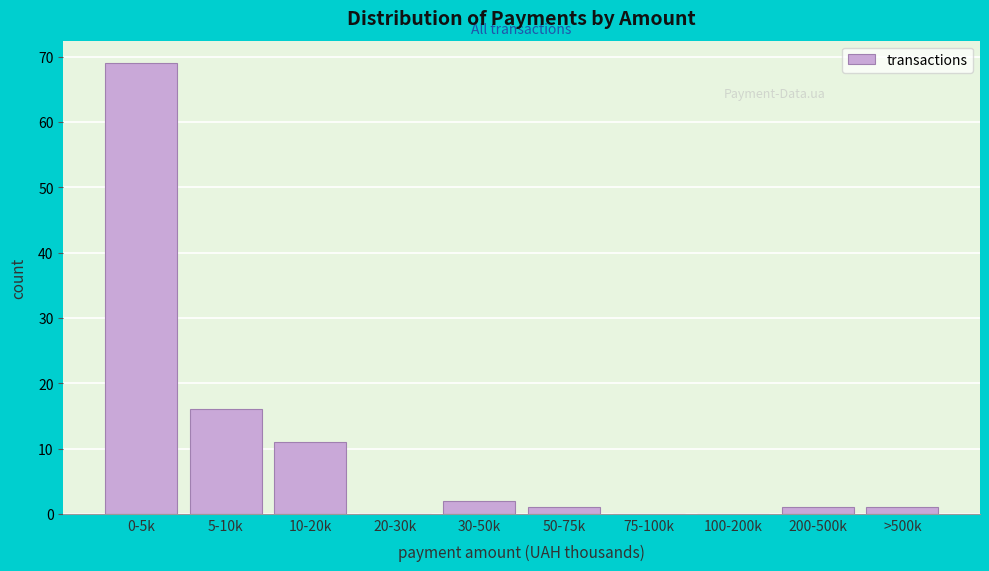

Reading right to left, list all the values displayed in this chart.

>500k=1	200-500k=1	100-200k=0	75-100k=0	50-75k=1	30-50k=2	20-30k=0	10-20k=11	5-10k=16	0-5k=69